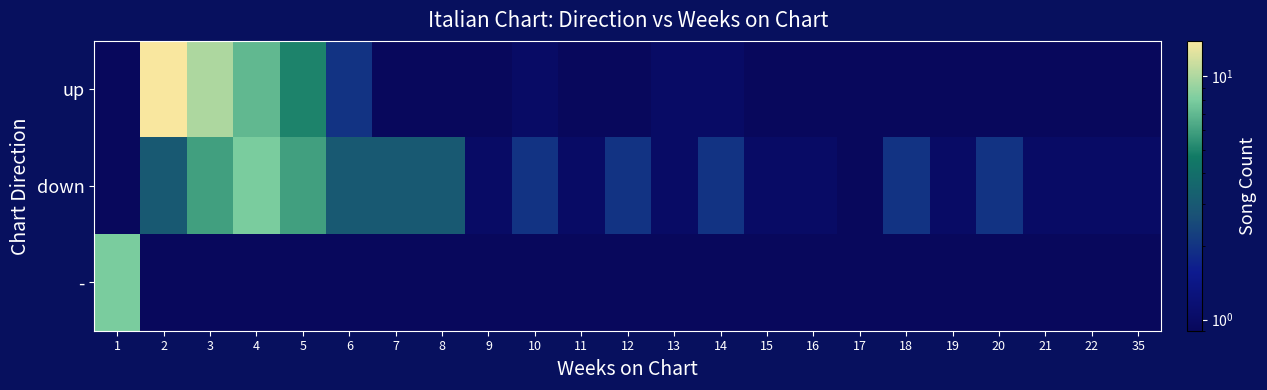

Rank the series at 6 from lowest to highest value.

-, up, down